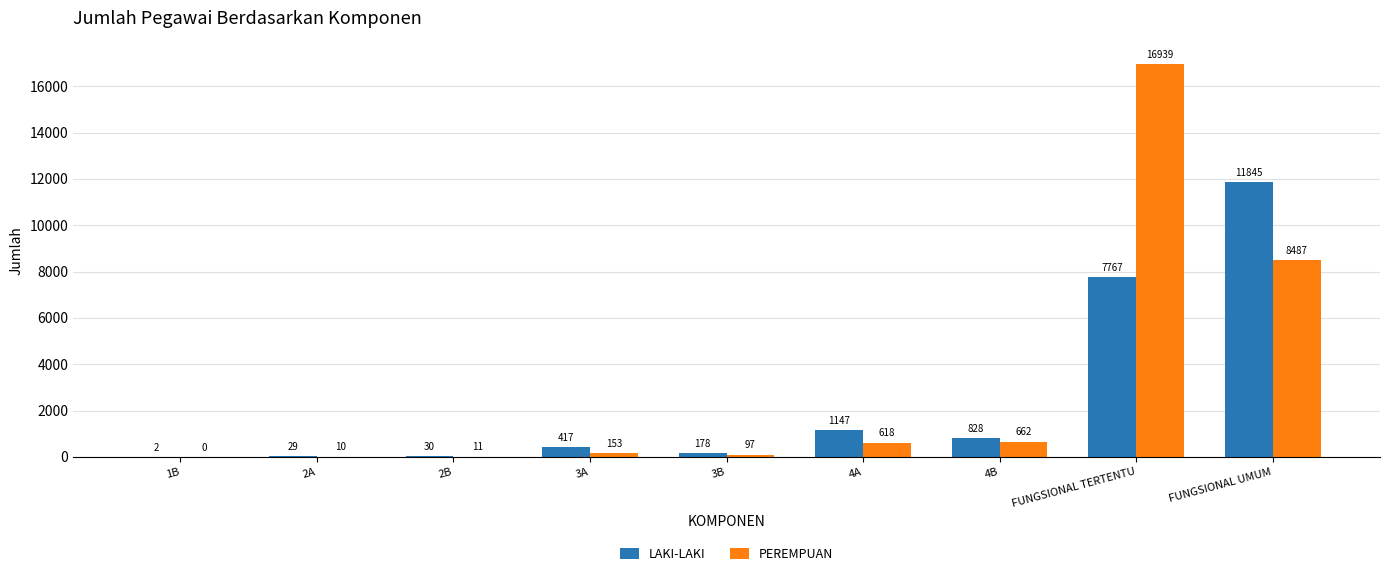

Which series changed the most between 1B and FUNGSIONAL TERTENTU?

PEREMPUAN